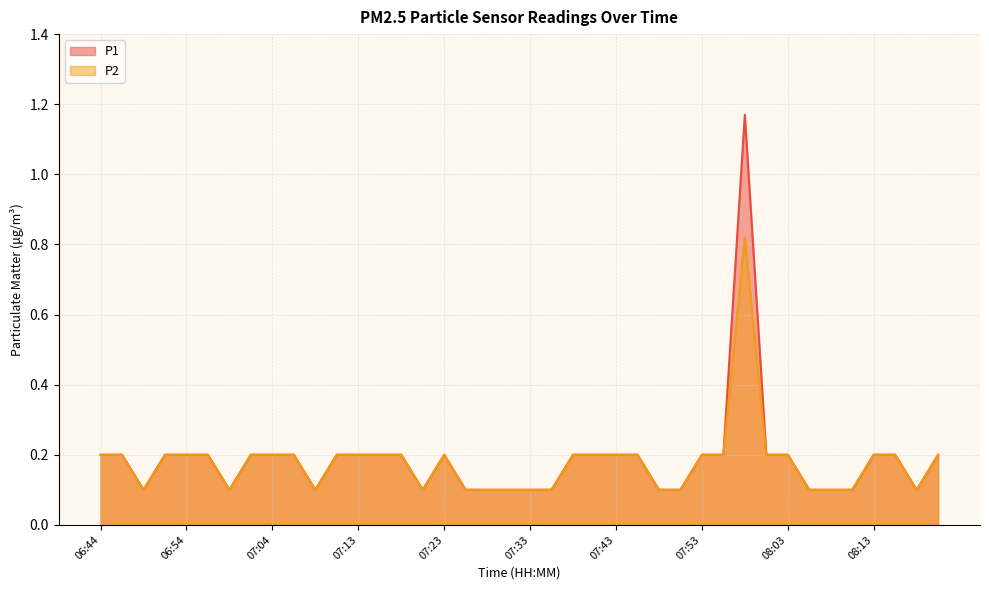

At which category does P2 reach its first local valley?

06:49